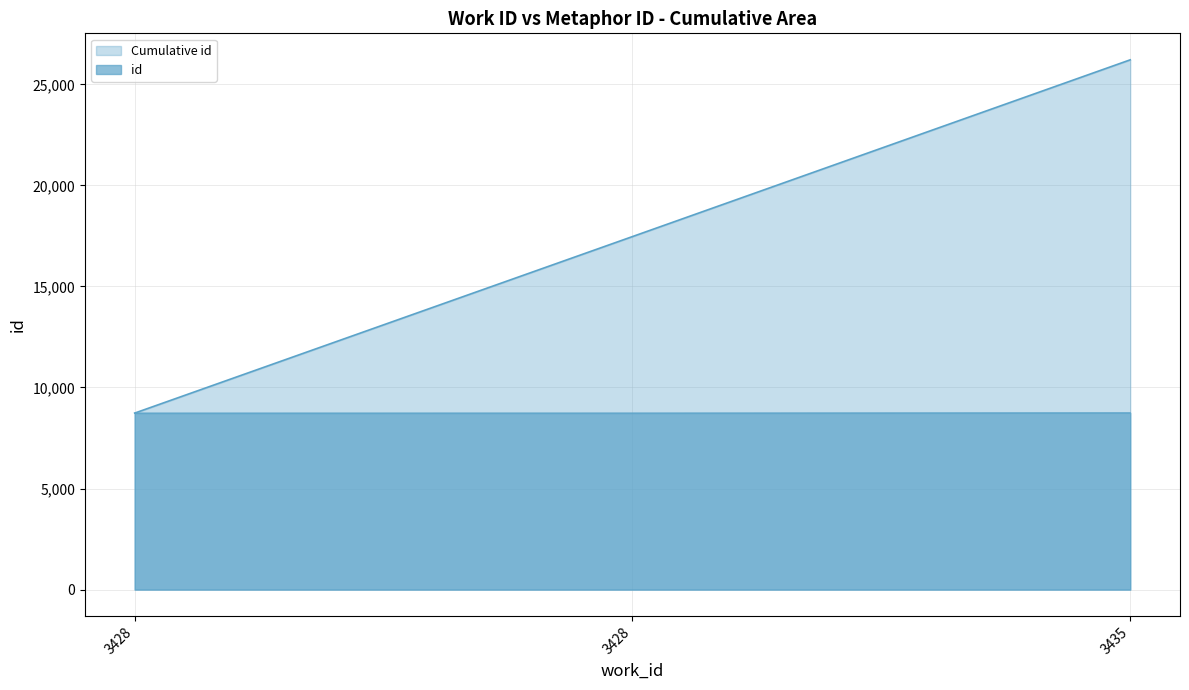

True or false: the data shows 8746 at 3435.

True